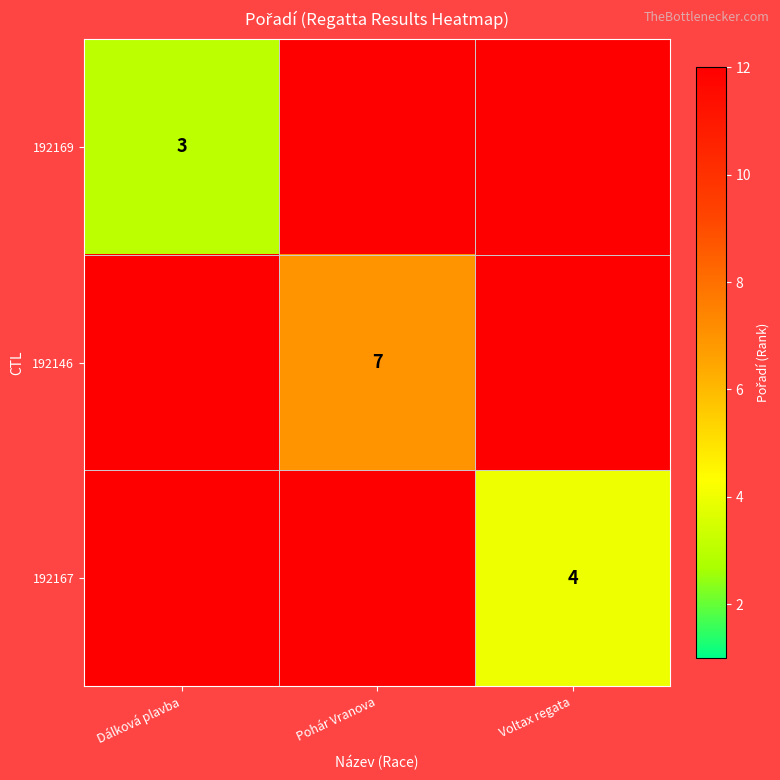

The value of 192169 at Dálková plavba is 4. True or false?

False